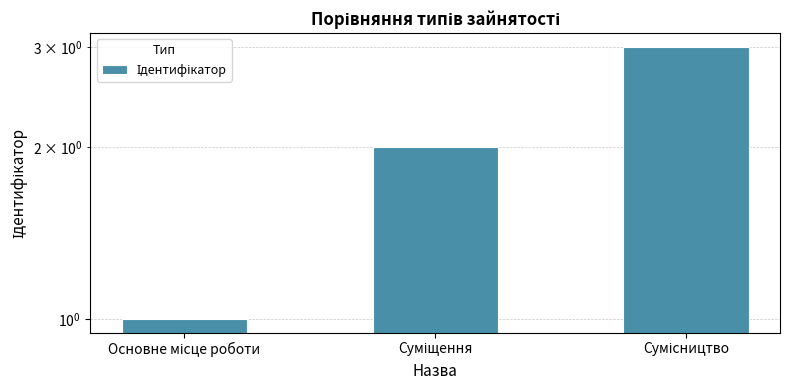

How many data points does each series have?

3